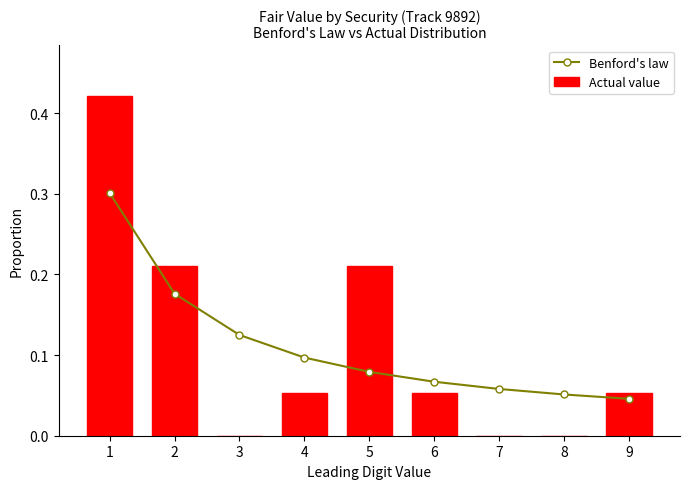

The value of Benford's law at 6 is 0.1. True or false?

True